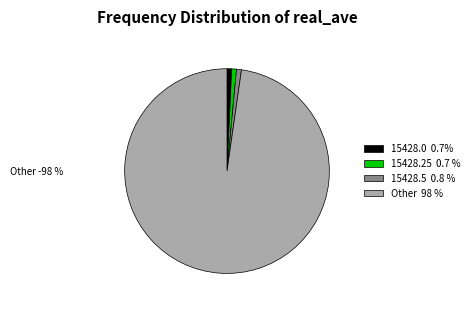

What is the smallest slice in the pie chart?

15428.0